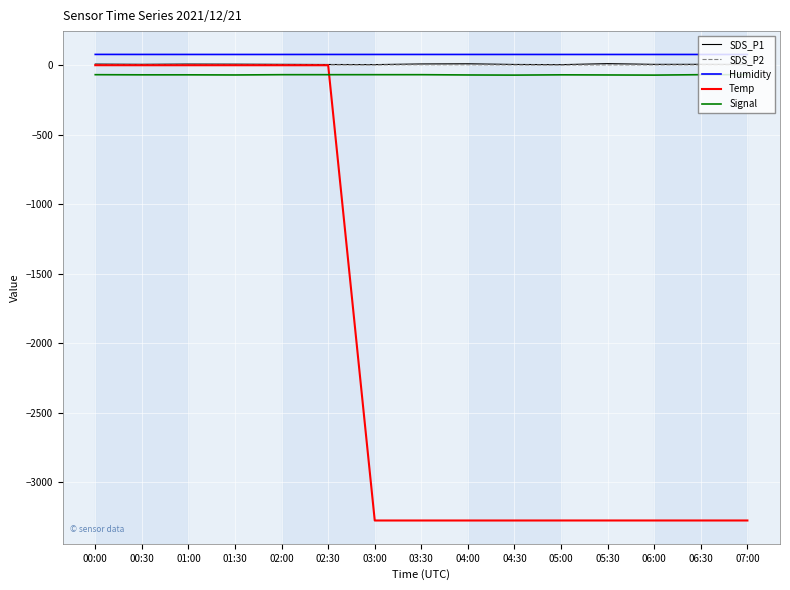

True or false: Humidity and Signal cross at least once.

False